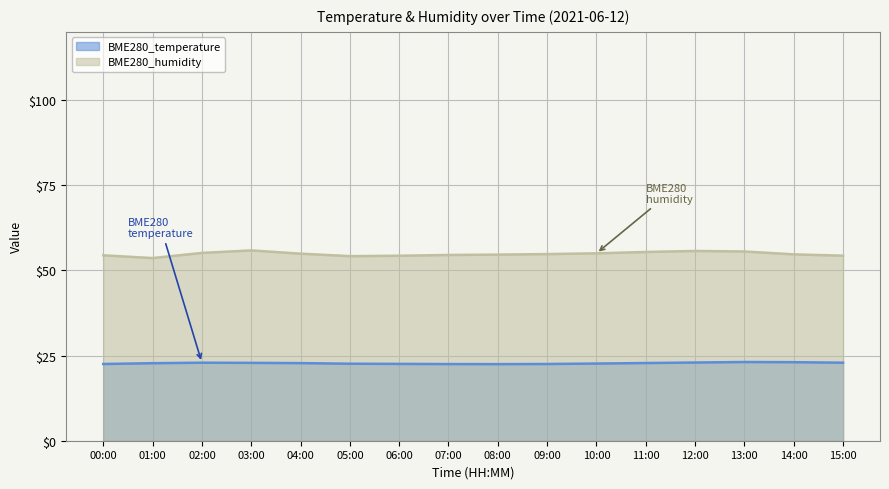

What is the value of the BME280_temperature point at the 15th from the left?

23.1